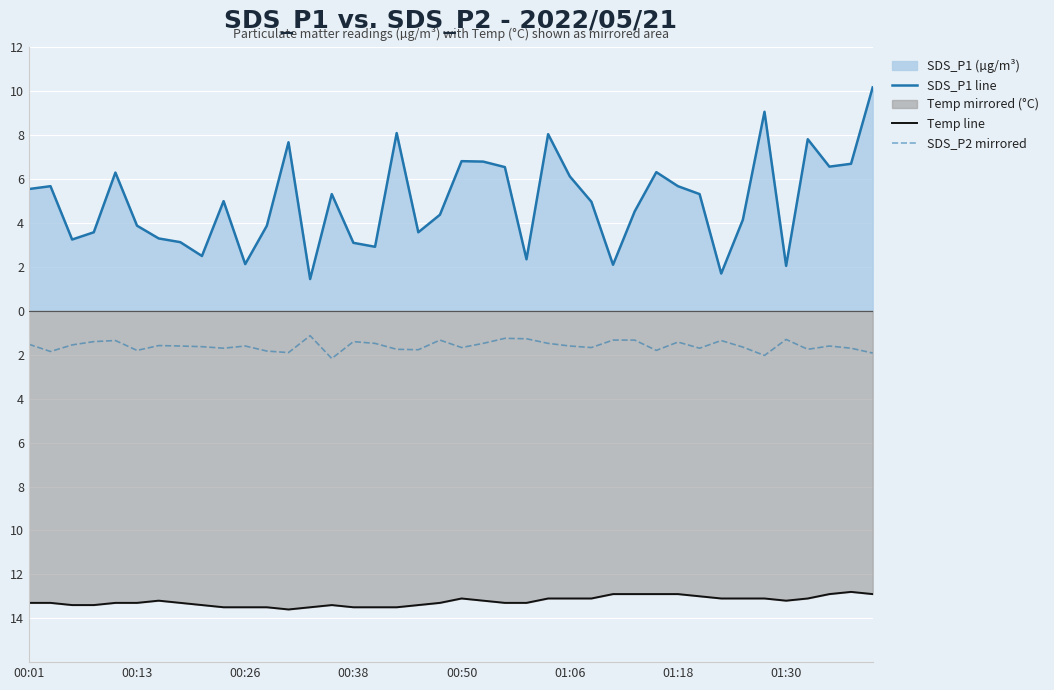

True or false: Temp line and SDS_P1 line intersect in this chart.

False